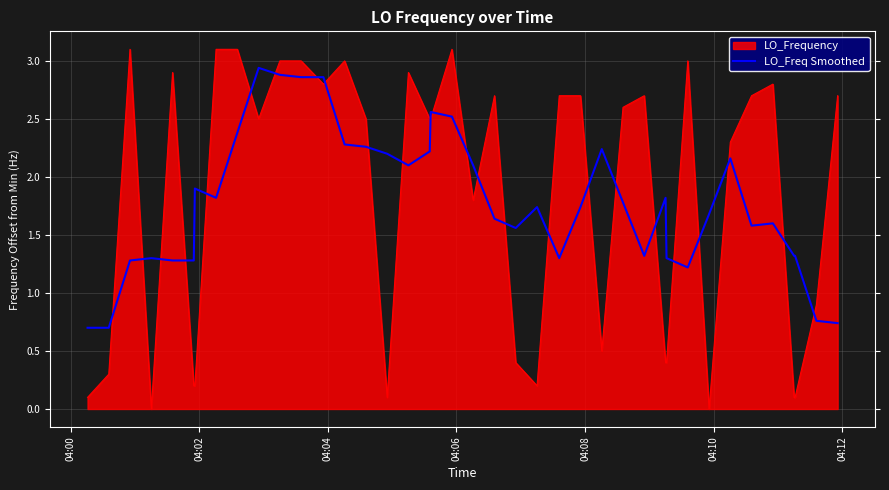

Rank the series by their maximum value, from lowest to highest.

LO_Freq Smoothed, LO_Frequency